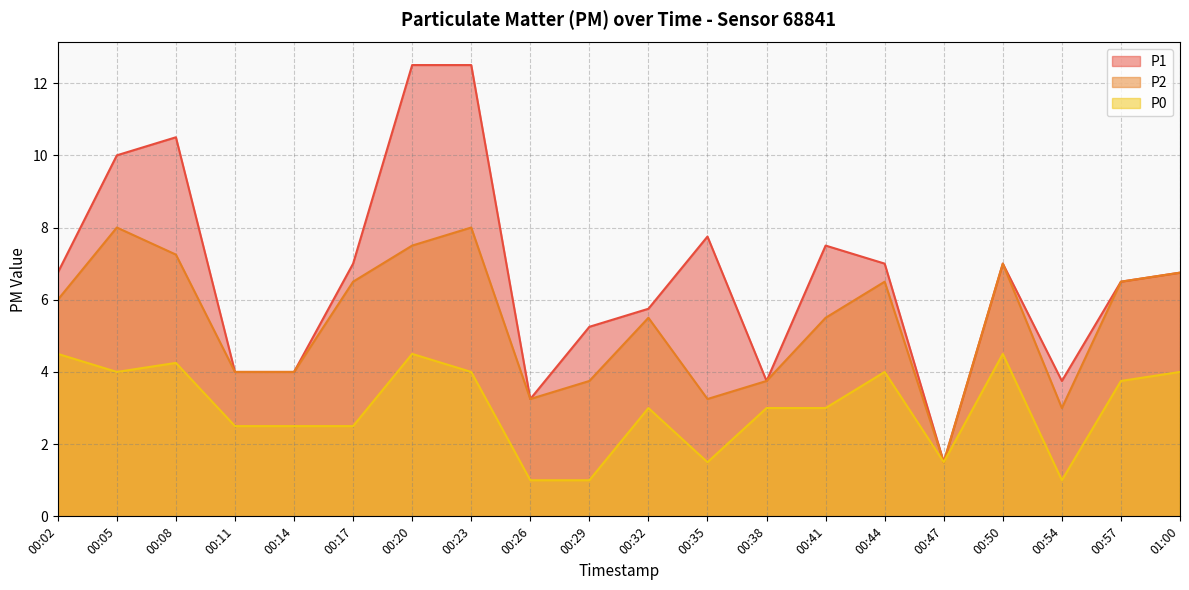

True or false: P2 has a value of 4.2 at 00:20.

False